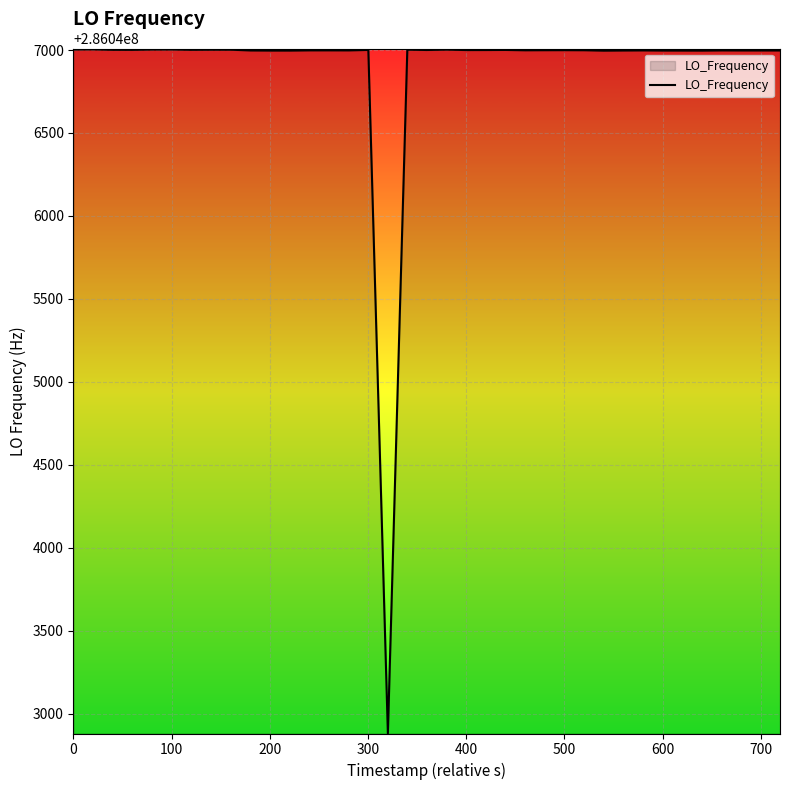

What is the difference between the maximum and minimum values?

4125.0